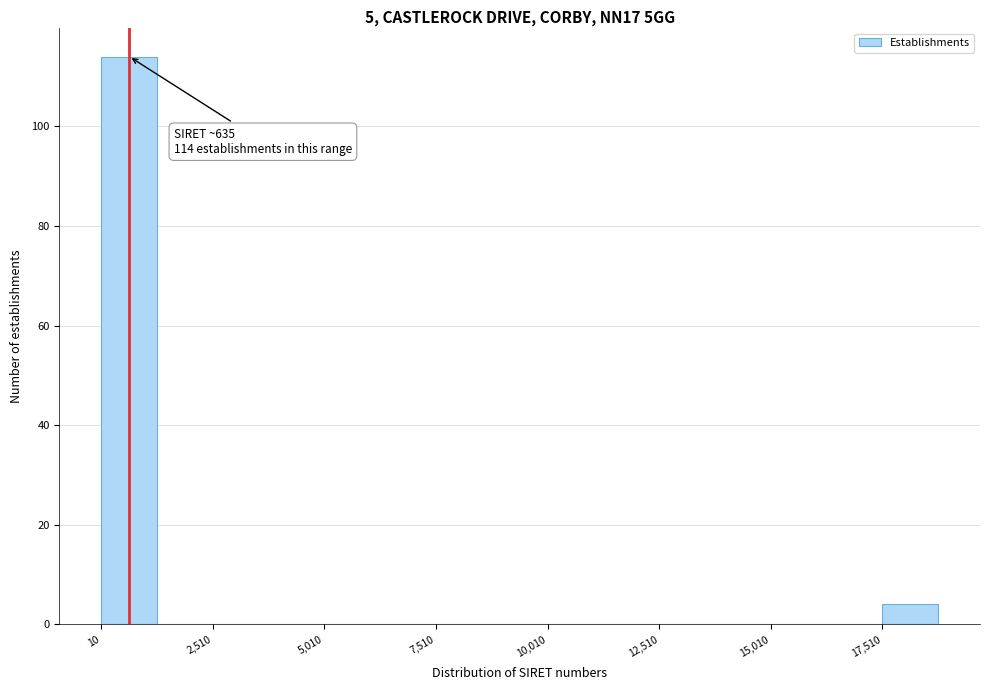

Read against the x-axis, roughly where is the centre of the tallest bar?

500